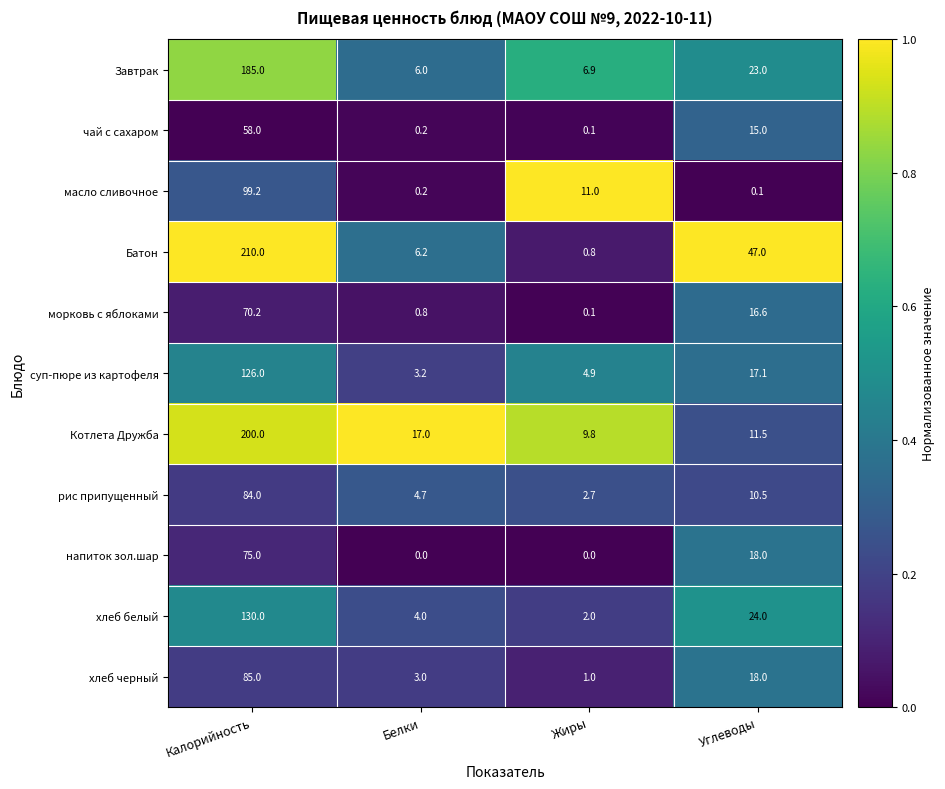

Rank the series by their maximum value, from highest to lowest.

Батон, Котлета Дружба, Завтрак, хлеб белый, суп-пюре из картофеля, масло сливочное, хлеб черный, рис припущенный, напиток зол.шар, морковь с яблоками, чай с сахаром